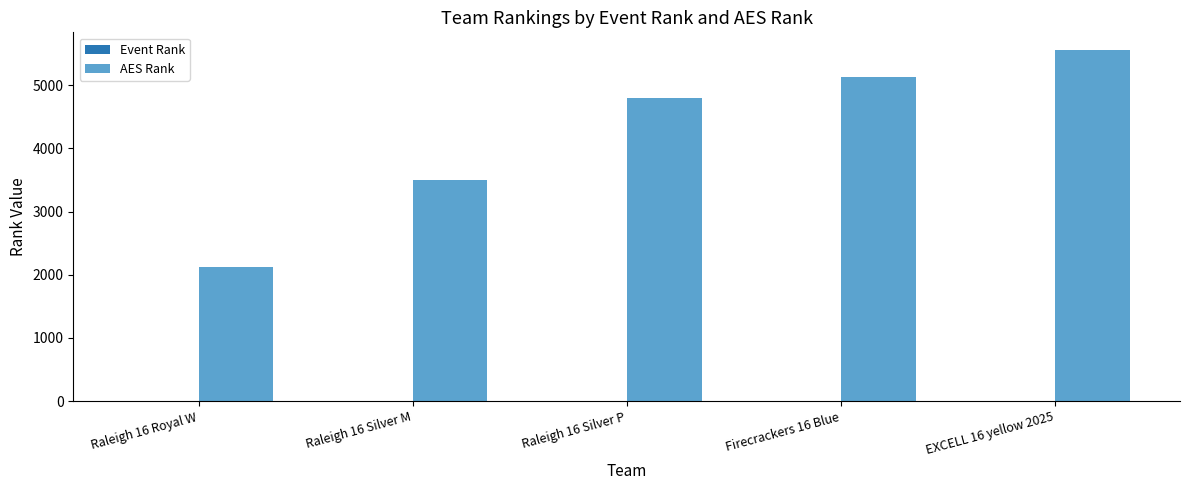

Between Raleigh 16 Silver P and EXCELL 16 yellow 2025, which series saw the biggest shift?

AES Rank